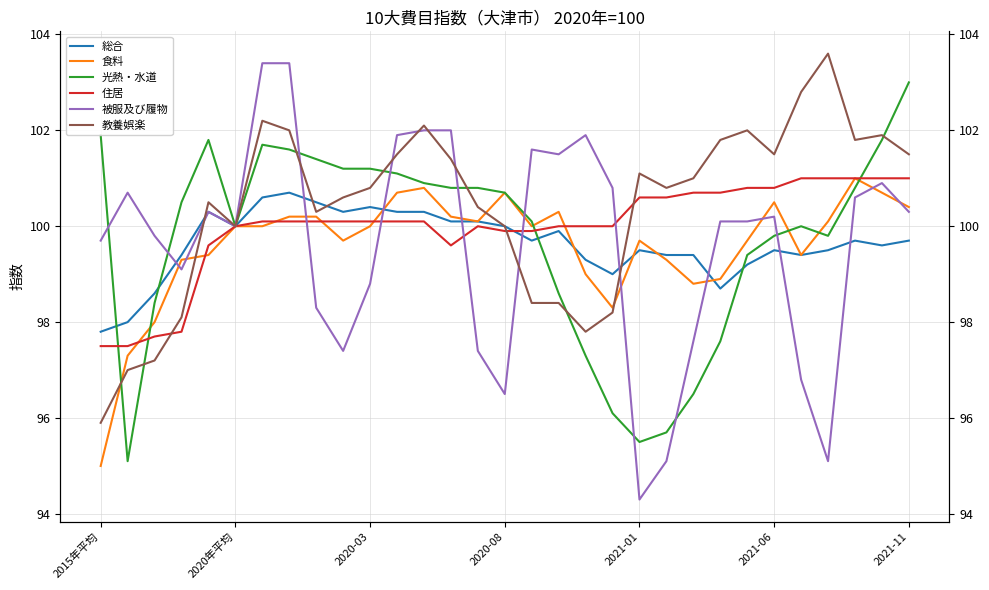

What is the greatest value displayed?

103.6